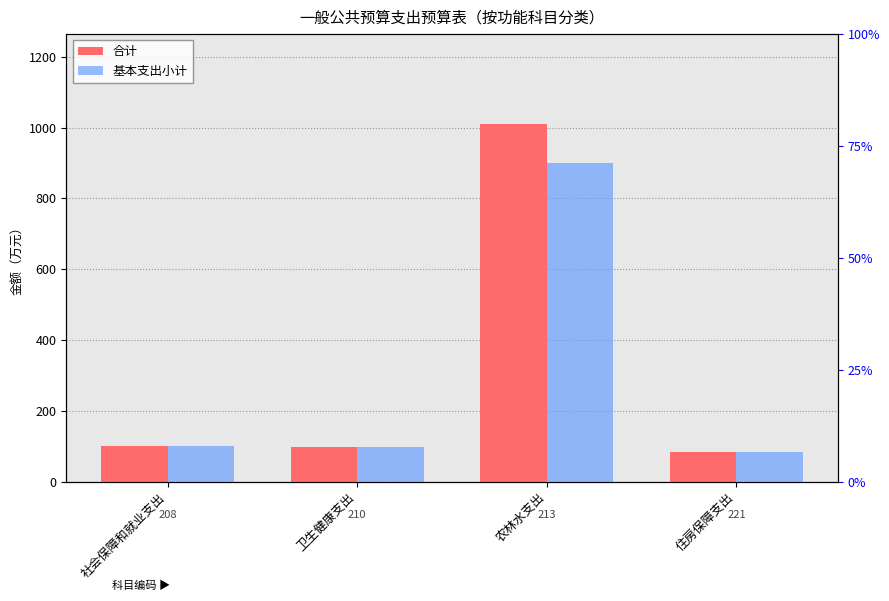

At which label does 合计 reach its peak?

农林水支出